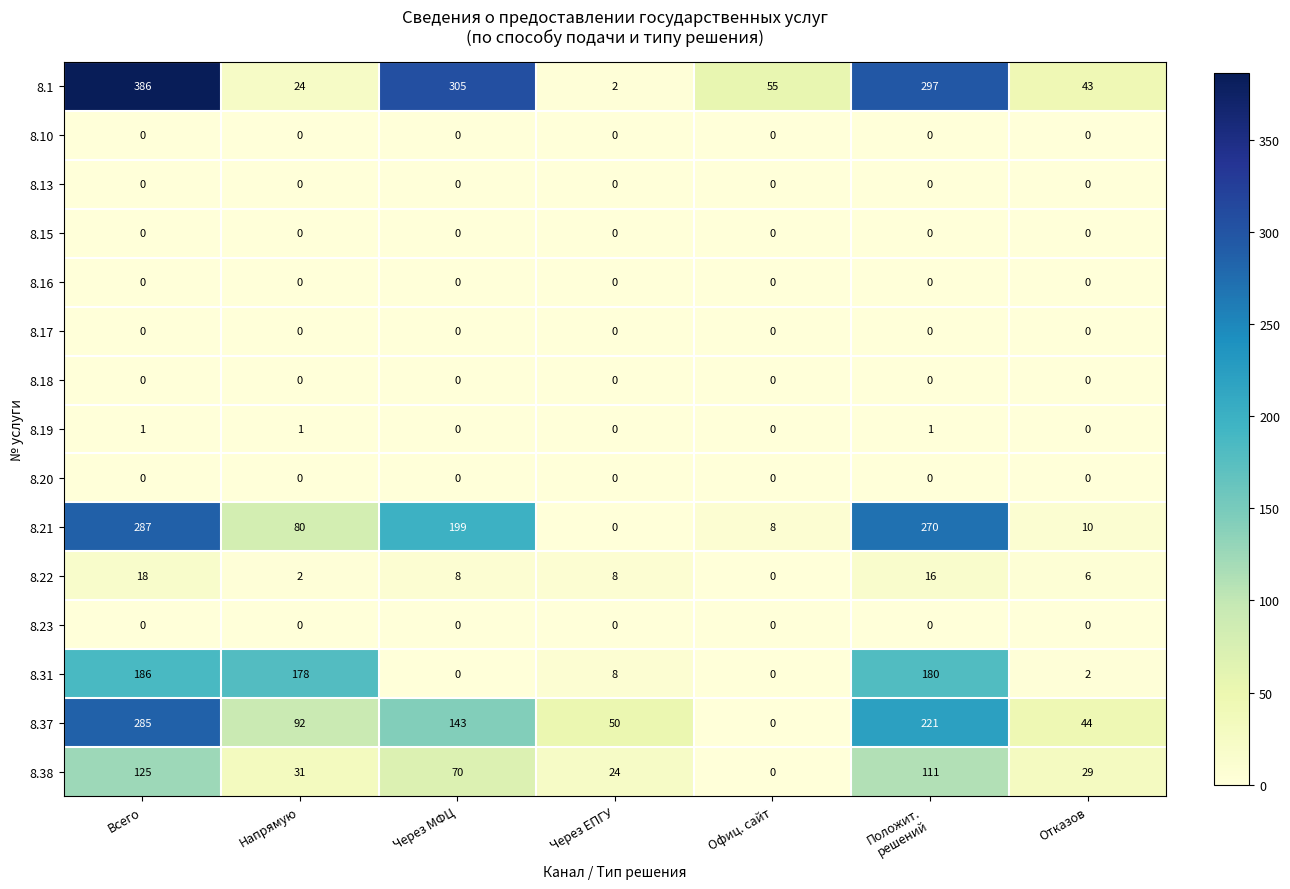

What is the maximum value shown in the chart?

386